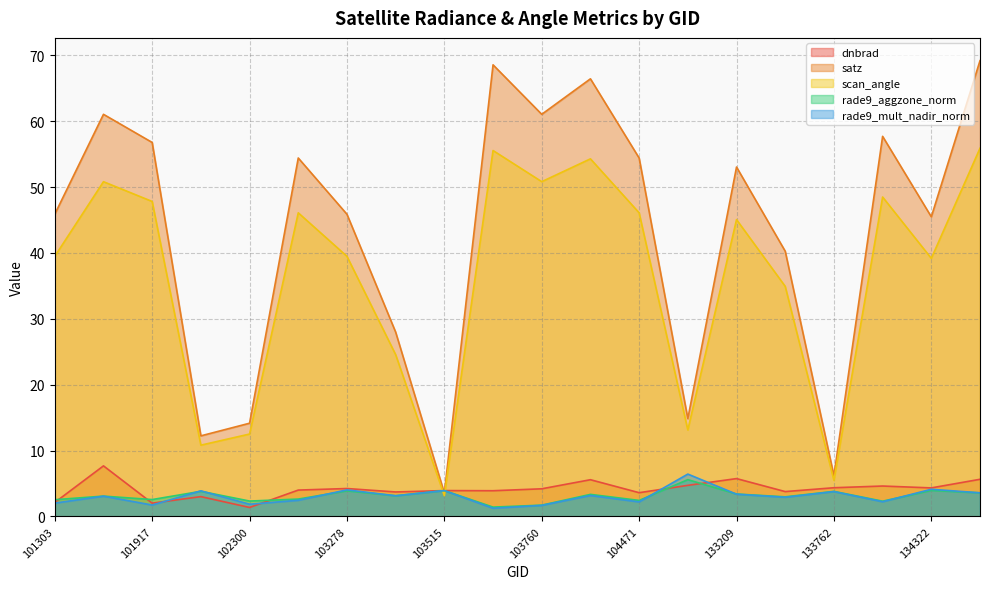

How many lines are shown in the chart?

5